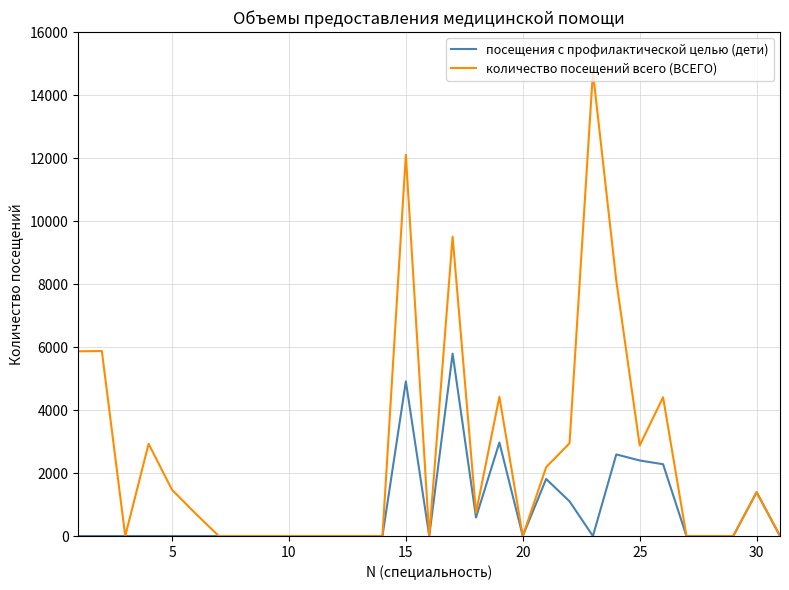

Is this an area chart (filled region under the line)?

No